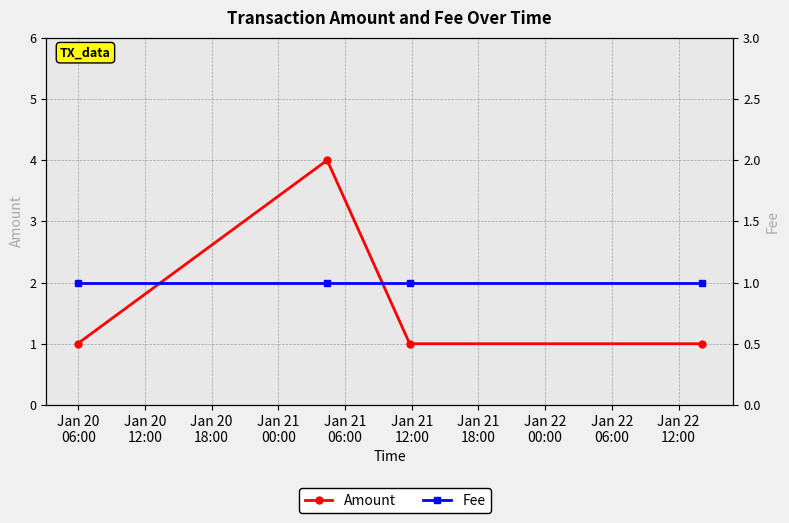

The Fee series shows 0 at Jan 20
06:00. True or false?

False